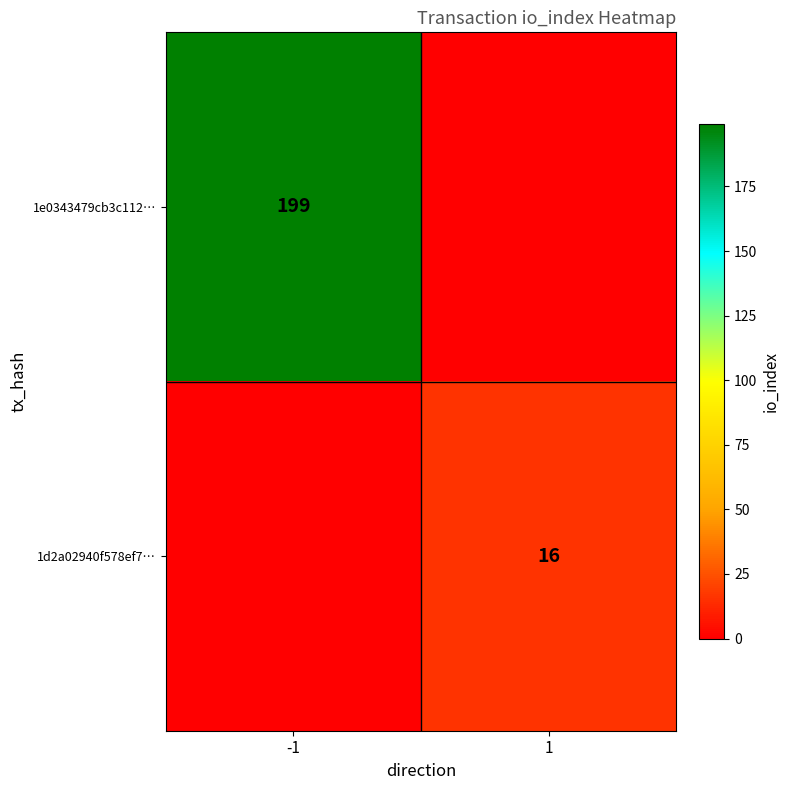

True or false: 1d2a02940f578ef7… has a value of 16 at 1.

True